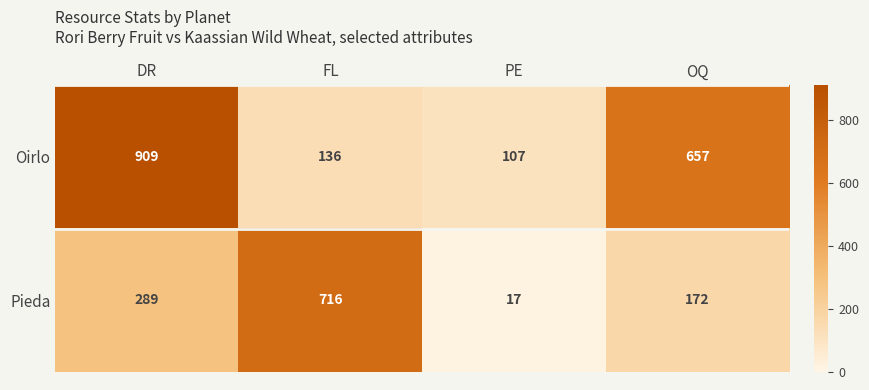

Reading left to right, list all the values displayed in this chart.

Oirlo: DR=909	FL=136	PE=107	OQ=657
Pieda: DR=289	FL=716	PE=17	OQ=172